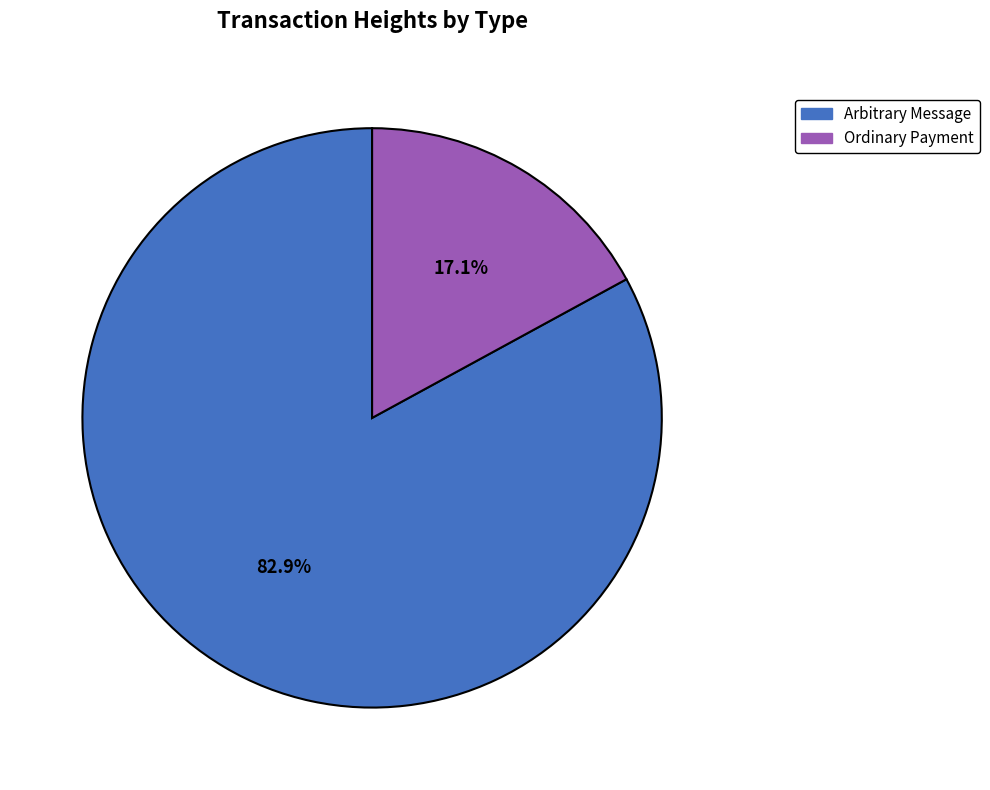

Does any single category account for the majority?

Yes